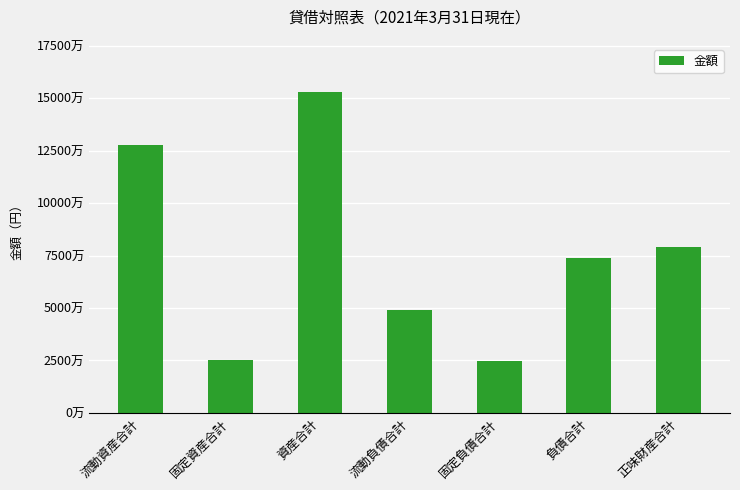

Is it true that the value at 負債合計 is 31385346?

False